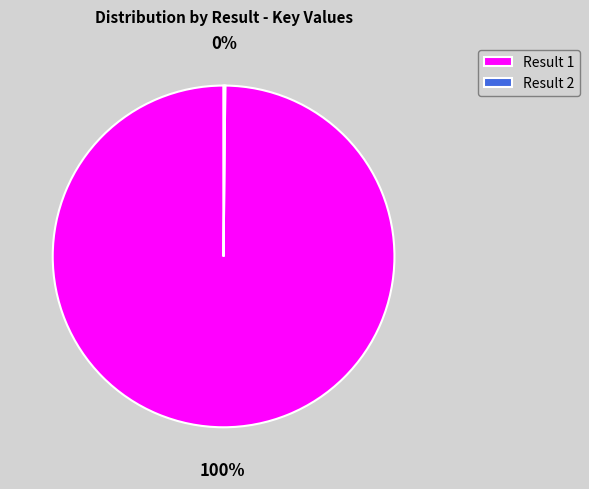

True or false: Result 1 accounts for 100% of the total.

True